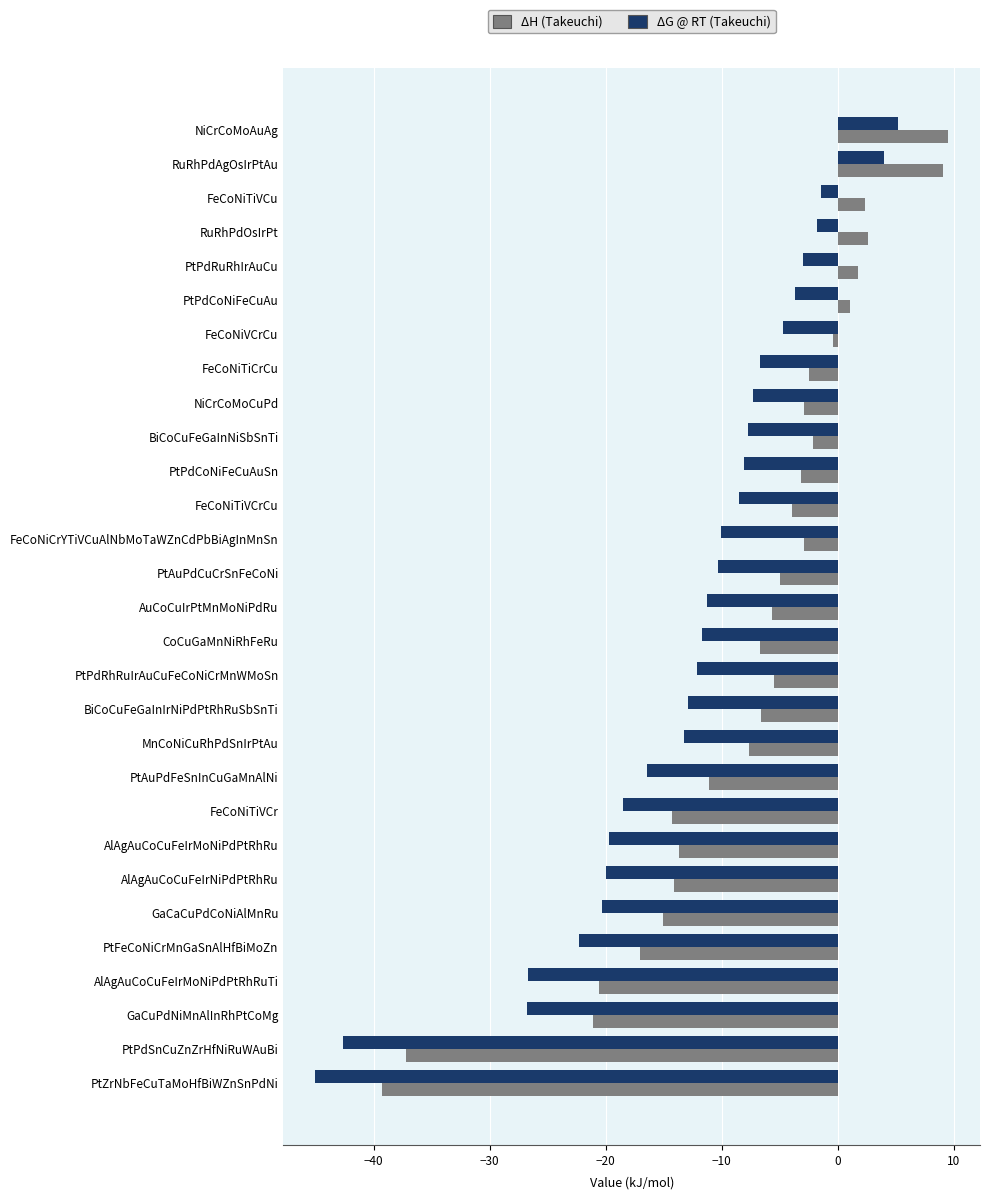

What is the minimum value shown in the chart?

-45.0